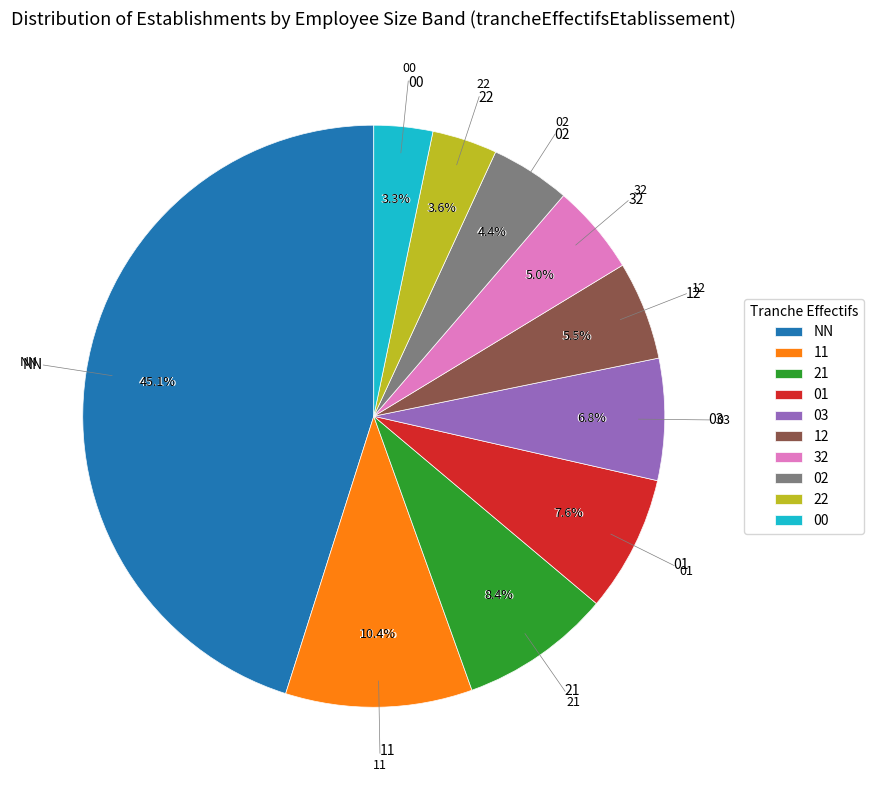

What is the largest slice in the pie chart?

NN